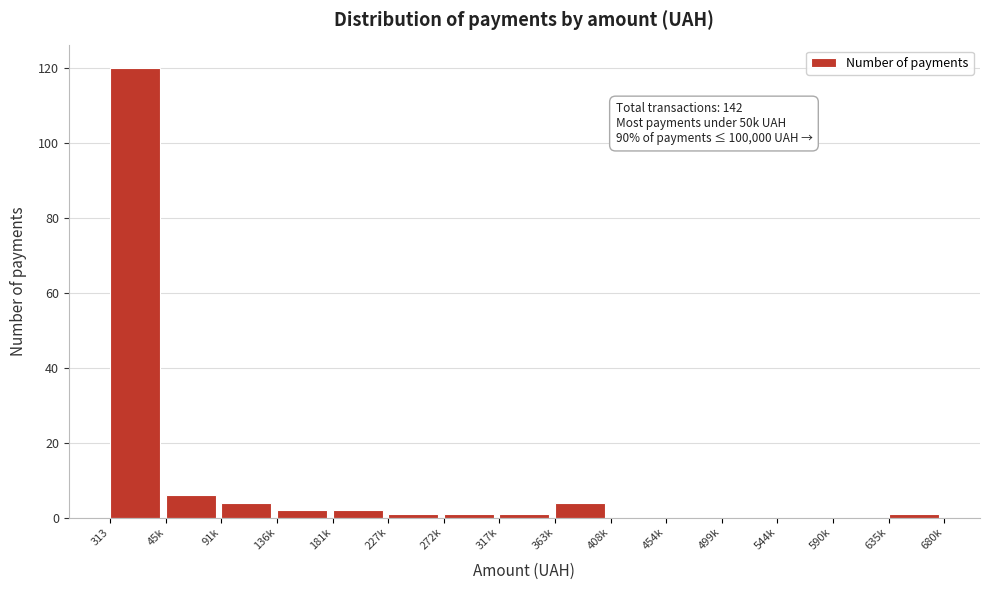

Reading left to right, transcribe all the data shown in this chart.

313=120	45k=6	91k=4	136k=2	181k=2	227k=1	272k=1	317k=1	363k=4	408k=0	454k=0	499k=0	544k=0	590k=0	635k=1